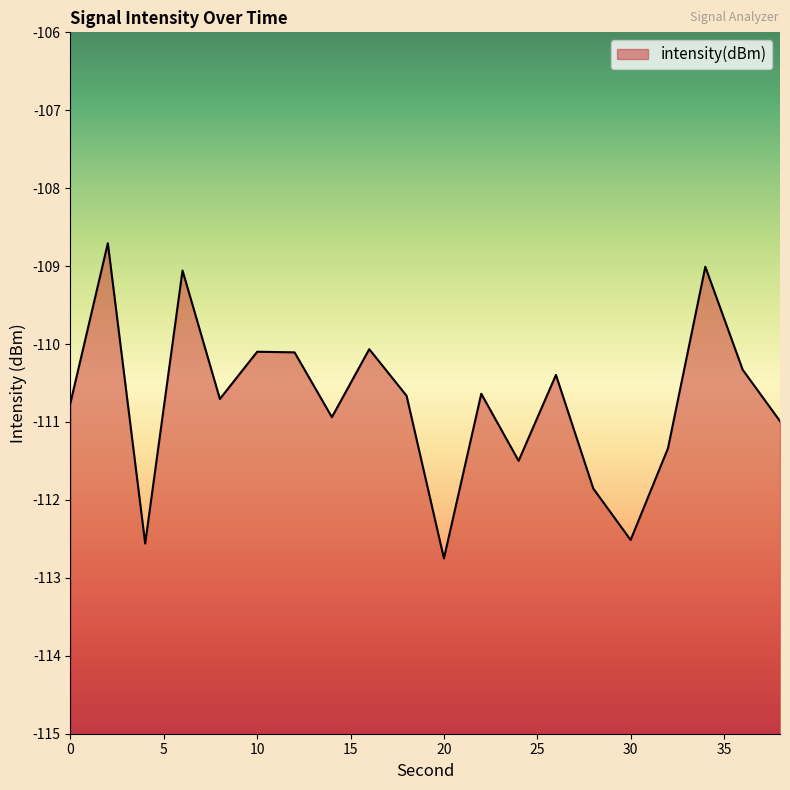

How many lines are shown in the chart?

1